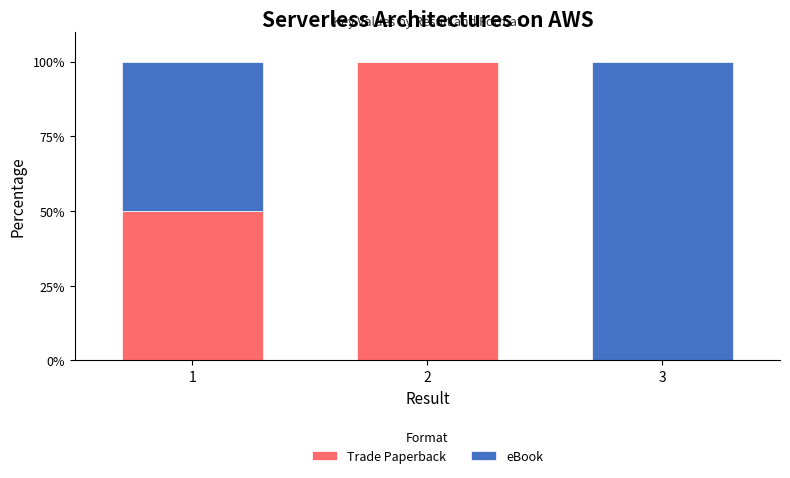

Count the number of data series in this chart.

2